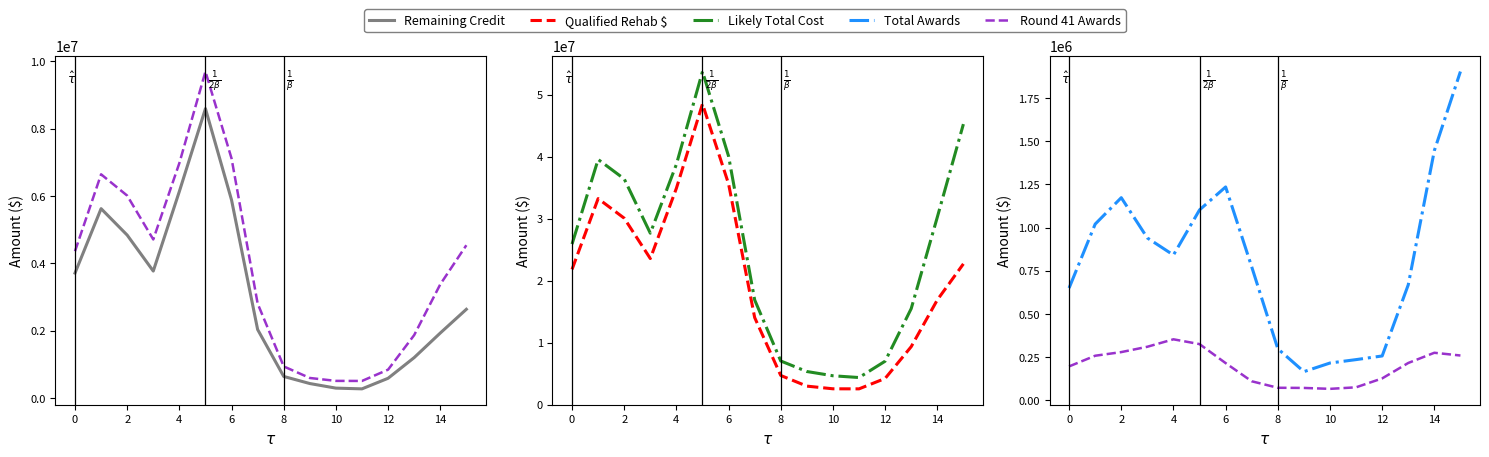

What is the value of the Round 41 Awards point at the 3rd from the left?

278460.5